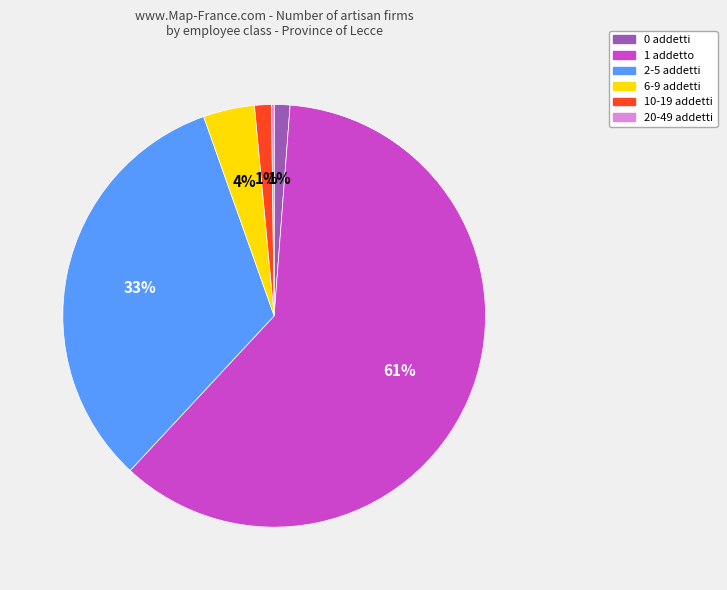

To the nearest percent, what is the difference between the largest and smallest slice percentages?

61%